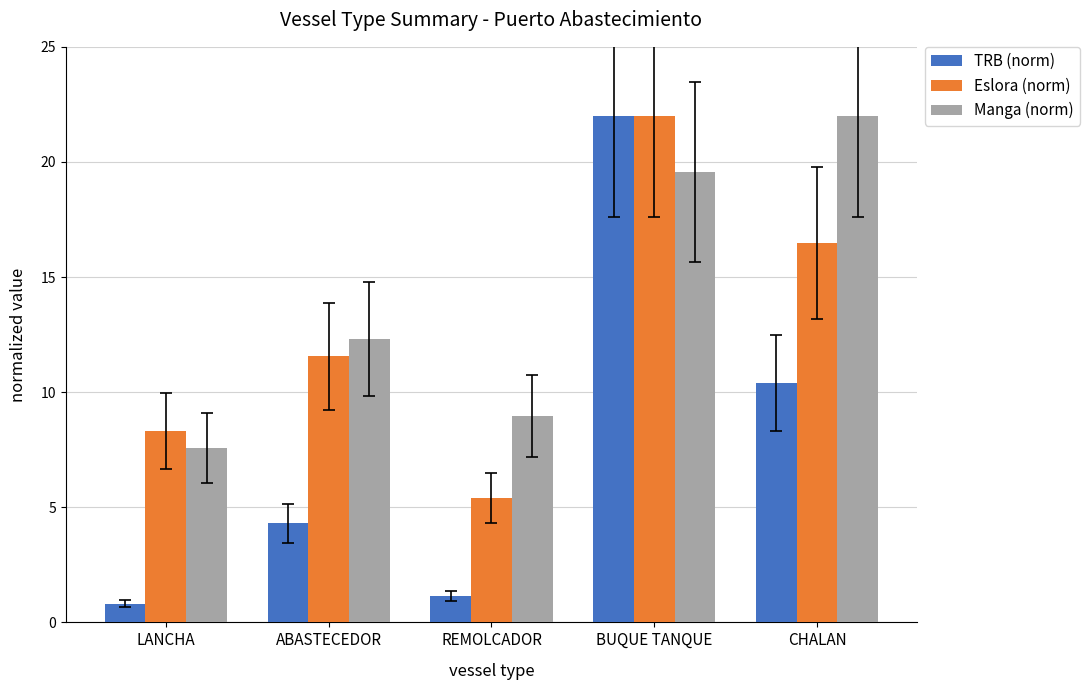

Reading left to right, transcribe all the data shown in this chart.

TRB (norm): 0.8	4.3	1.1	22.0	10.4
Eslora (norm): 8.3	11.6	5.4	22.0	16.5
Manga (norm): 7.6	12.3	9.0	19.6	22.0